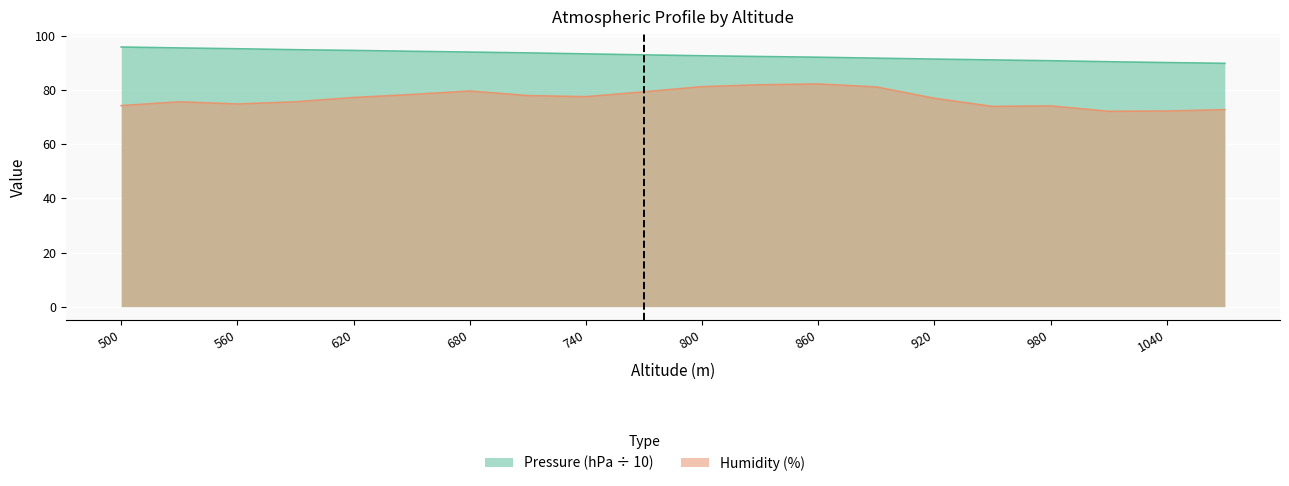

True or false: Humidity (%) has more than 1 points higher than both neighbors.

True